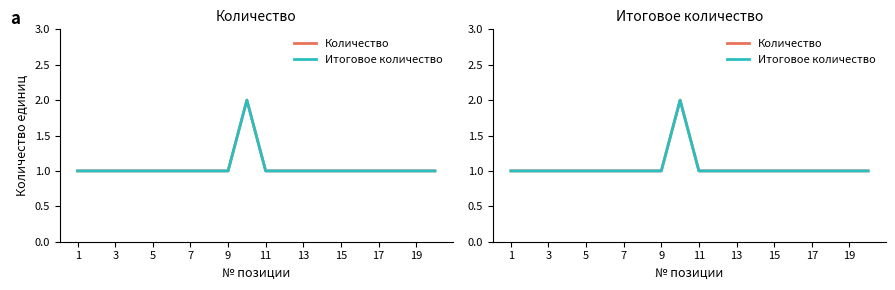

What is the highest value of the Количество series?

2